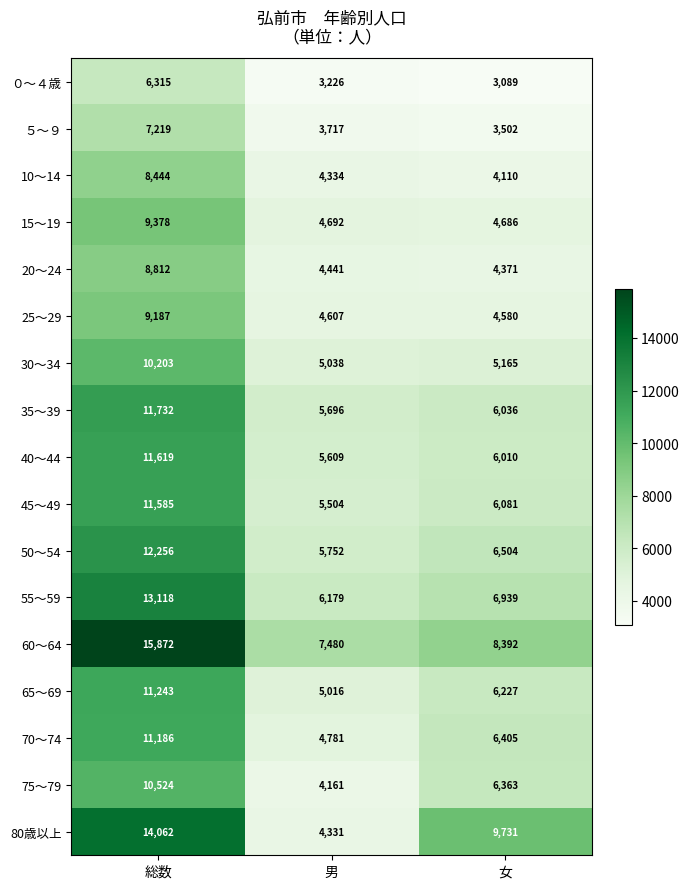

True or false: 60～64 has a value of 10476 at 総数.

False